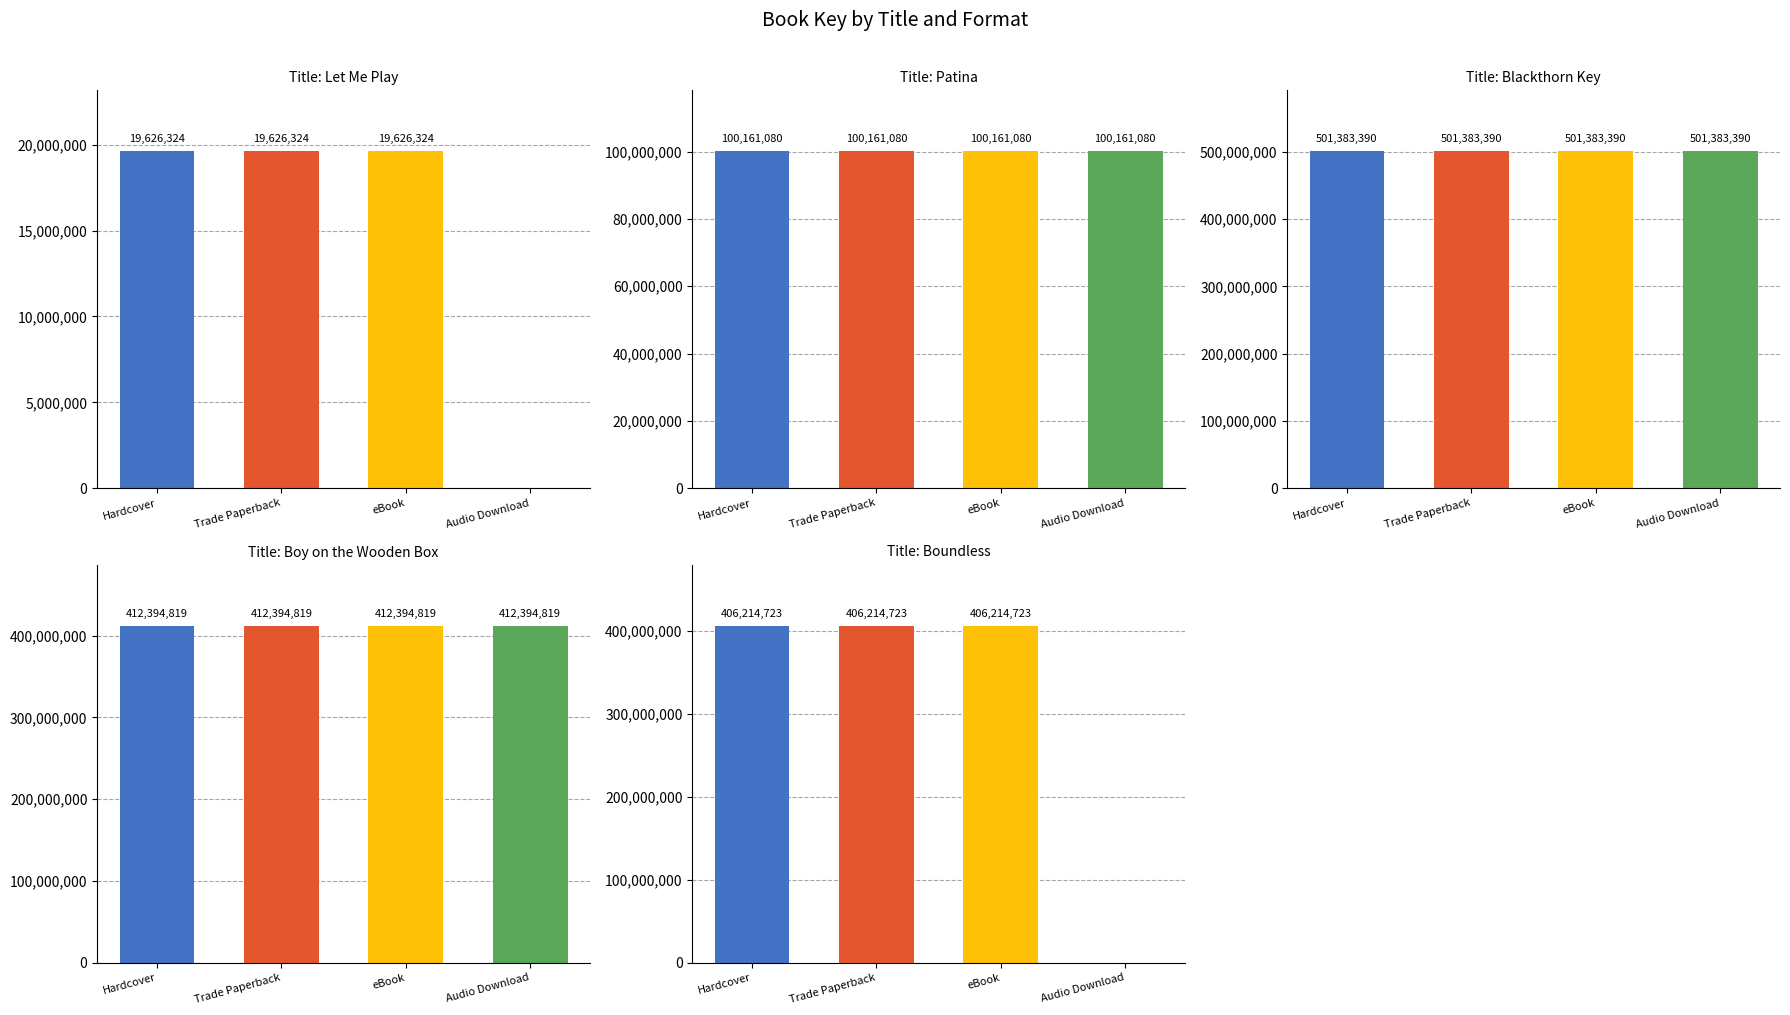

Is it true that Hardcover equals 112205347 at Blackthorn Key?

False